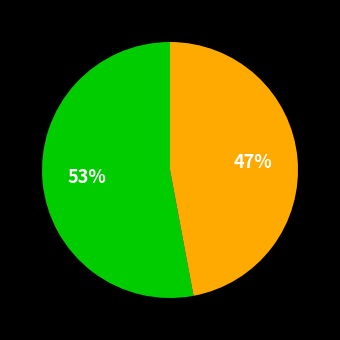

To the nearest percent, what is the average slice percentage?

50%